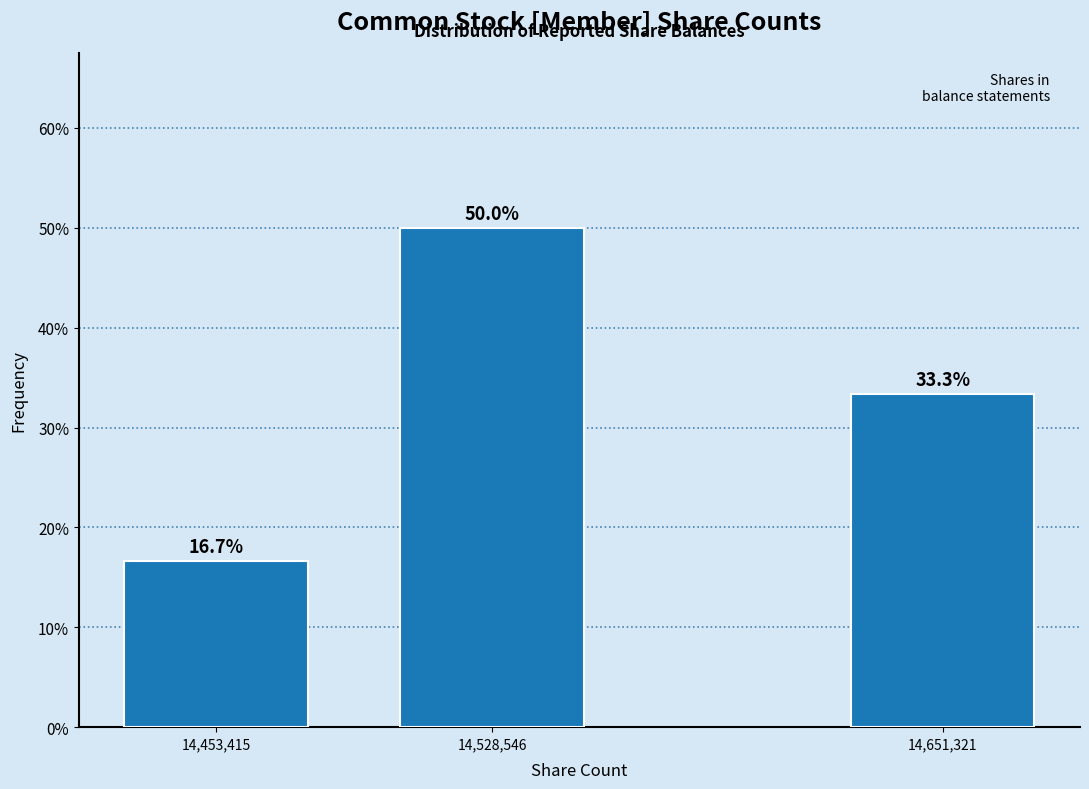

Reading left to right, what are all the values shown in this chart?

16.7	50.0	33.3